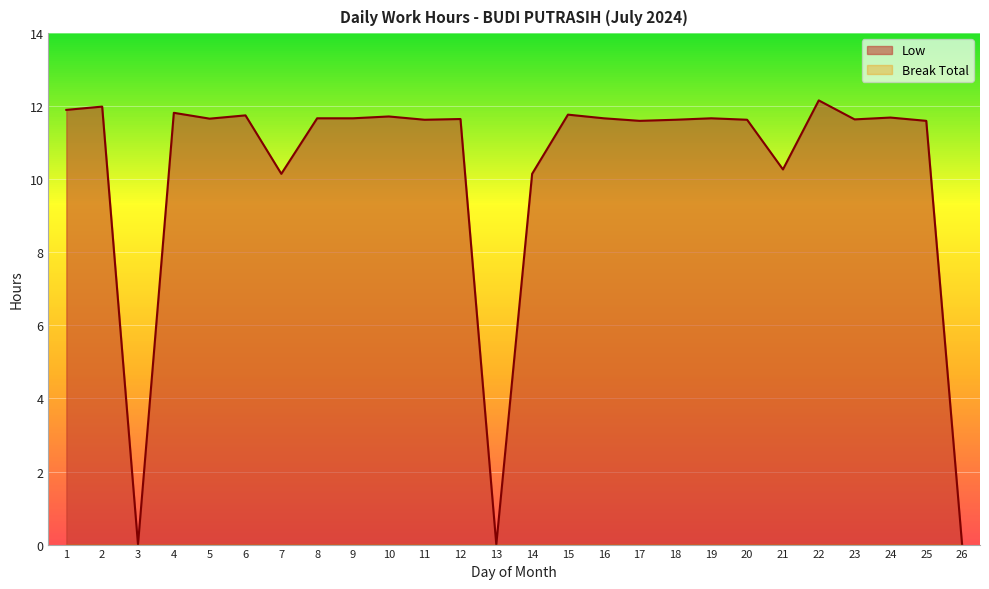

Does the chart display data point markers on the line(s)?

No